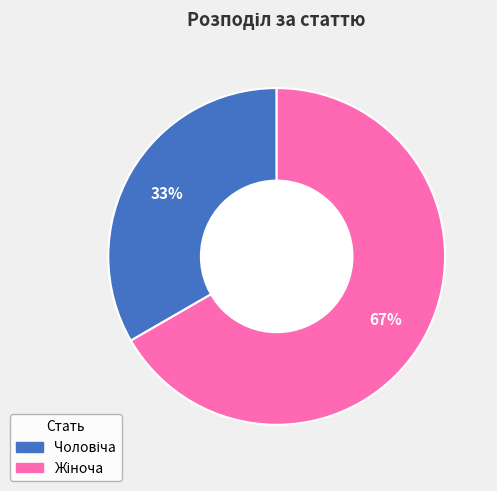

Is there any slice that represents more than half of the pie?

Yes